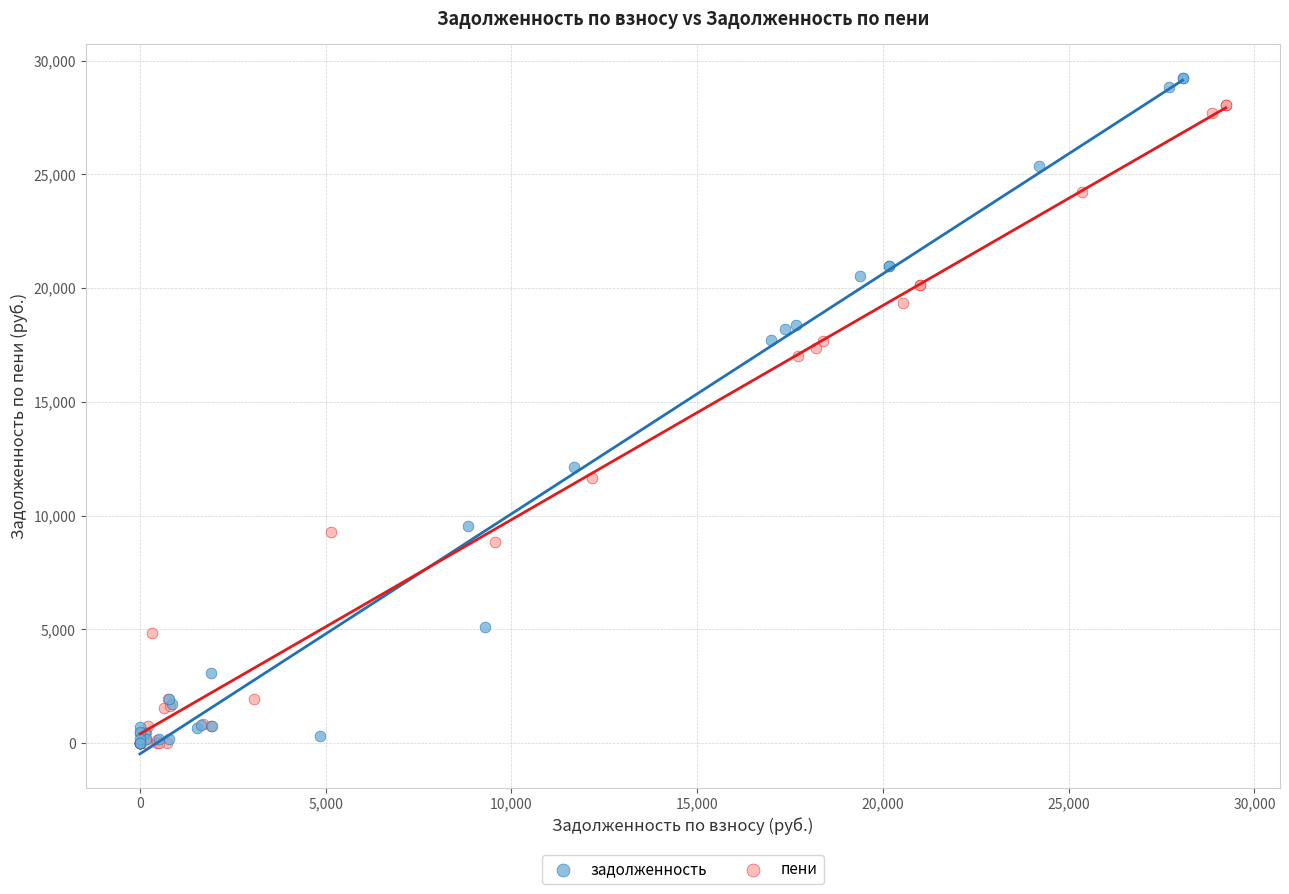

Which series has the largest Y range (max minus min)?

задолженность